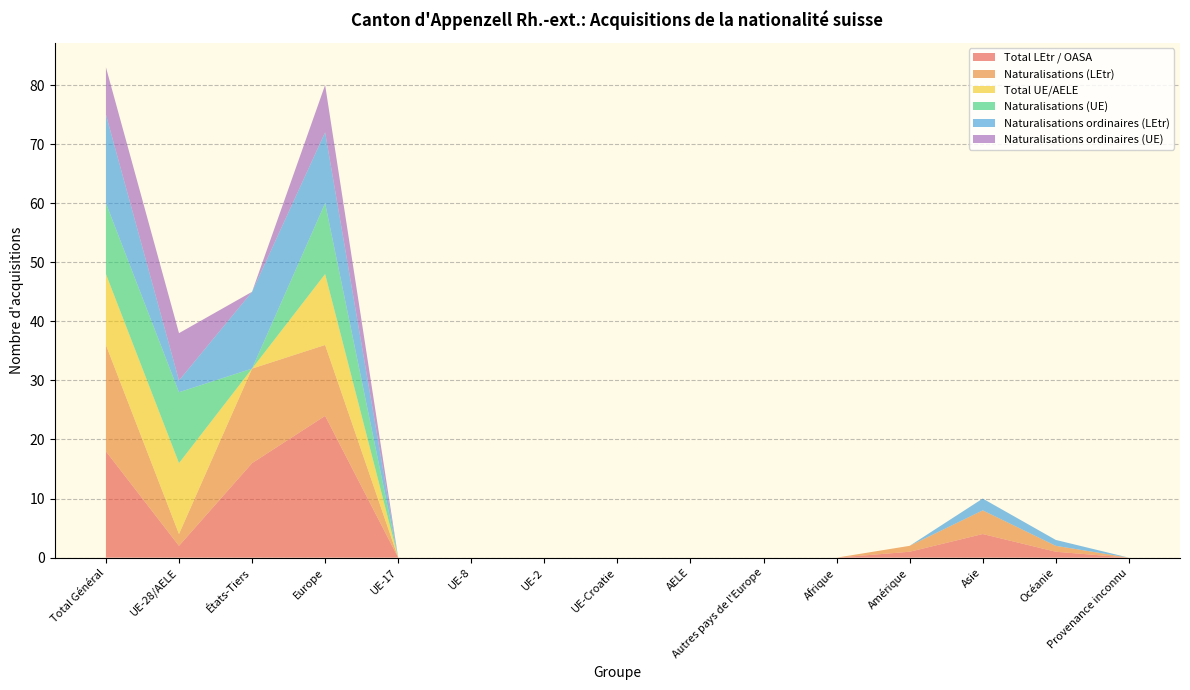

Reading left to right, what are all the values shown in this chart?

Total LEtr / OASA: Total Général=18	UE-28/AELE=2	États-Tiers=16	Europe=24	UE-17=0	UE-8=0	UE-2=0	UE-Croatie=0	AELE=0	Autres pays de l'Europe=0	Afrique=0	Amérique=1	Asie=4	Océanie=1	Provenance inconnu=0
Naturalisations (LEtr): Total Général=18	UE-28/AELE=2	États-Tiers=16	Europe=12	UE-17=0	UE-8=0	UE-2=0	UE-Croatie=0	AELE=0	Autres pays de l'Europe=0	Afrique=0	Amérique=1	Asie=4	Océanie=1	Provenance inconnu=0
Total UE/AELE: Total Général=12	UE-28/AELE=12	États-Tiers=0	Europe=12	UE-17=0	UE-8=0	UE-2=0	UE-Croatie=0	AELE=0	Autres pays de l'Europe=0	Afrique=0	Amérique=0	Asie=0	Océanie=0	Provenance inconnu=0
Naturalisations (UE): Total Général=12	UE-28/AELE=12	États-Tiers=0	Europe=12	UE-17=0	UE-8=0	UE-2=0	UE-Croatie=0	AELE=0	Autres pays de l'Europe=0	Afrique=0	Amérique=0	Asie=0	Océanie=0	Provenance inconnu=0
Naturalisations ordinaires (LEtr): Total Général=15	UE-28/AELE=2	États-Tiers=13	Europe=12	UE-17=0	UE-8=0	UE-2=0	UE-Croatie=0	AELE=0	Autres pays de l'Europe=0	Afrique=0	Amérique=0	Asie=2	Océanie=1	Provenance inconnu=0
Naturalisations ordinaires (UE): Total Général=8	UE-28/AELE=8	États-Tiers=0	Europe=8	UE-17=0	UE-8=0	UE-2=0	UE-Croatie=0	AELE=0	Autres pays de l'Europe=0	Afrique=0	Amérique=0	Asie=0	Océanie=0	Provenance inconnu=0